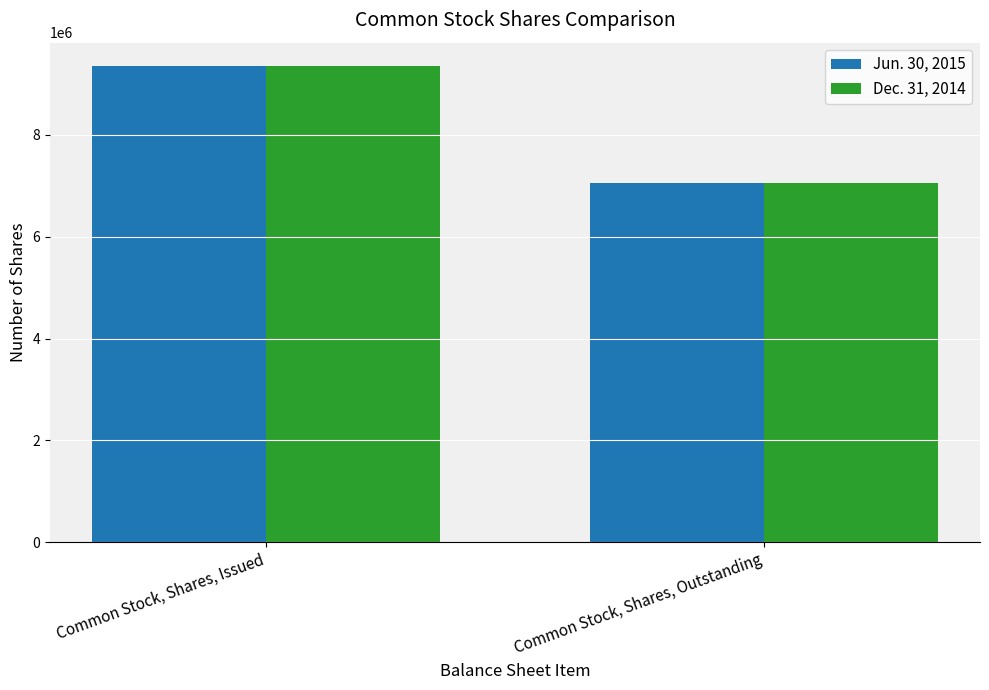

The Dec. 31, 2014 series shows 13390773 at Common Stock, Shares, Issued. True or false?

False